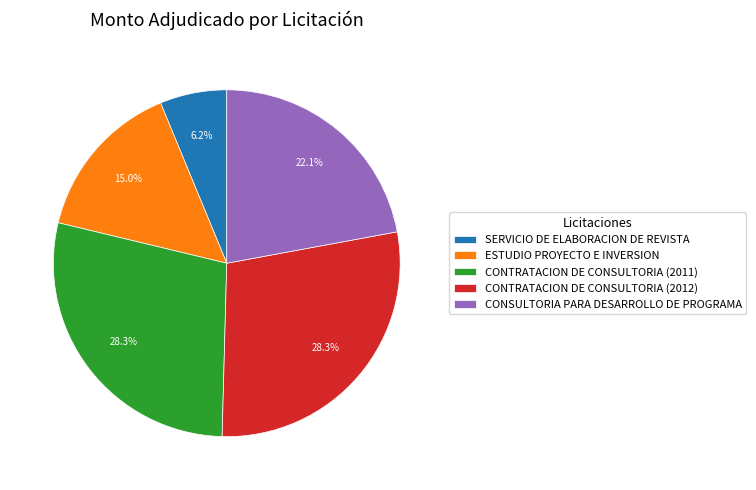

How many slices are in this pie chart?

5